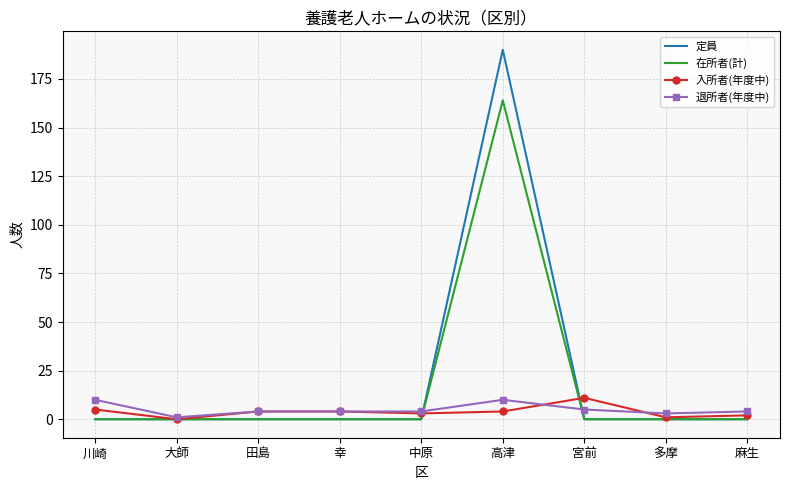

What is the spread (max minus min) of values at 中原?

4